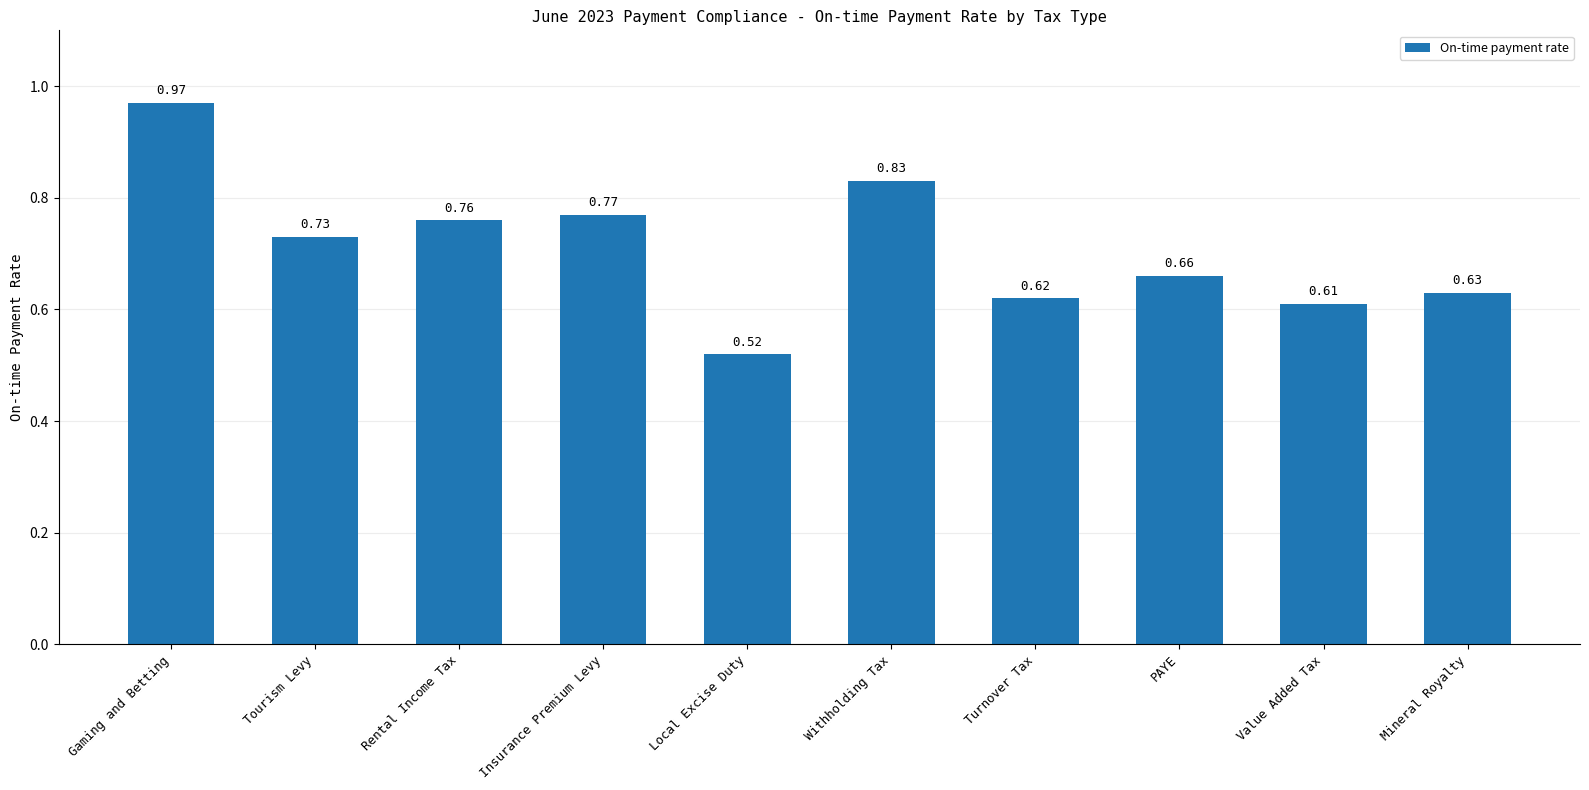

Which label corresponds to the smallest value in the chart?

Local Excise Duty